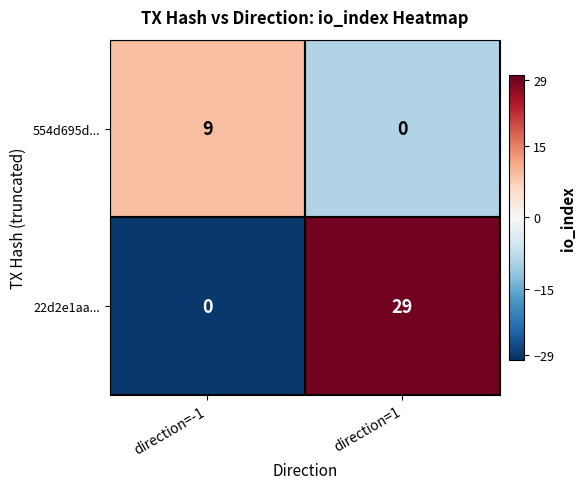

List the series in order of their peak value, lowest first.

554d695d..., 22d2e1aa...